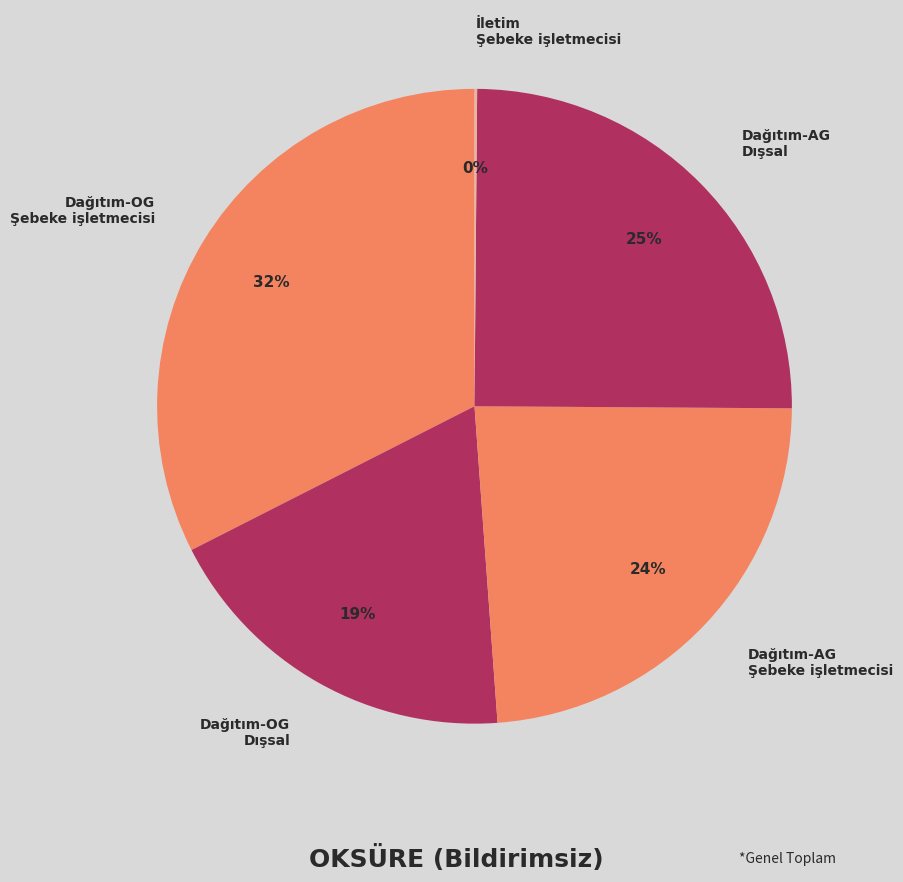

Between Dağıtım-OG Dışsal and Dağıtım-AG Dışsal, which is larger?

Dağıtım-AG Dışsal